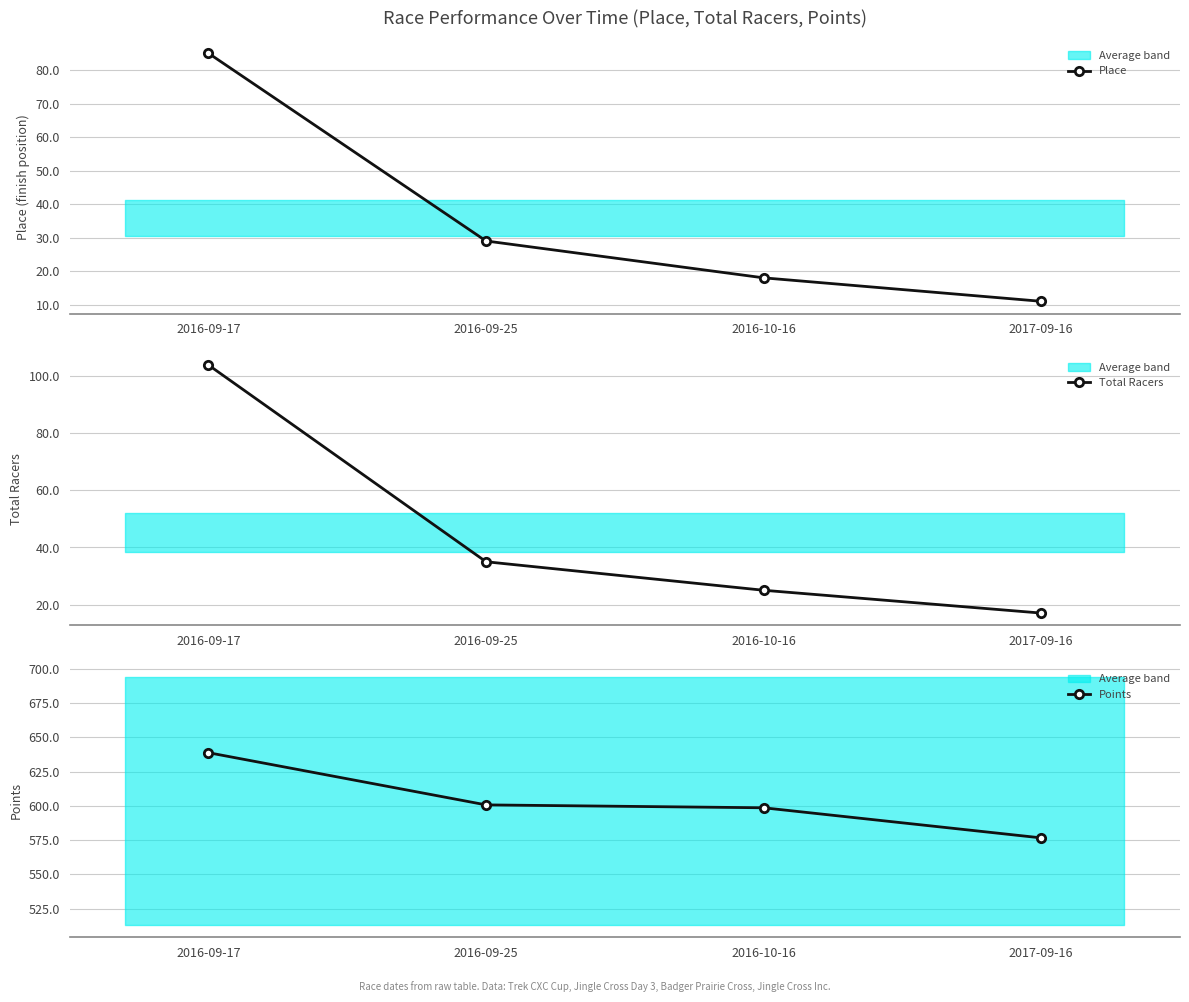

What is the difference between the maximum and minimum values in the Total Racers series?

87